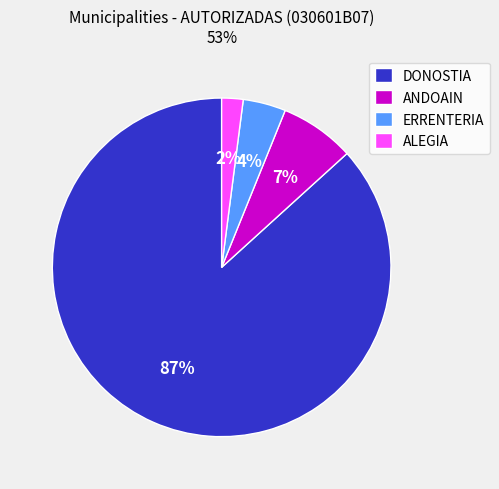

Do ERRENTERIA and ALEGIA together represent more than half of the pie?

No